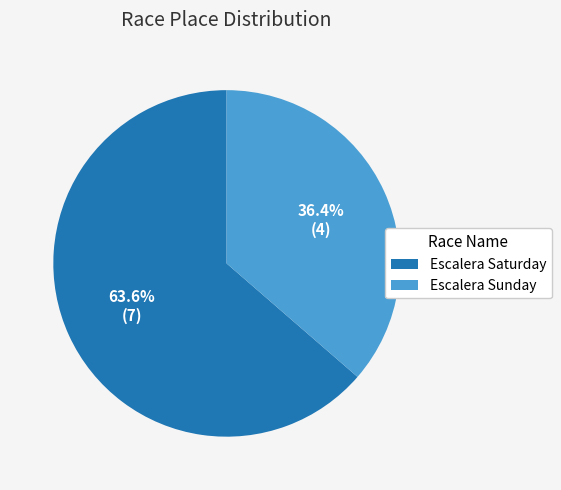

To the nearest percent, what portion does Escalera Saturday represent?

64%